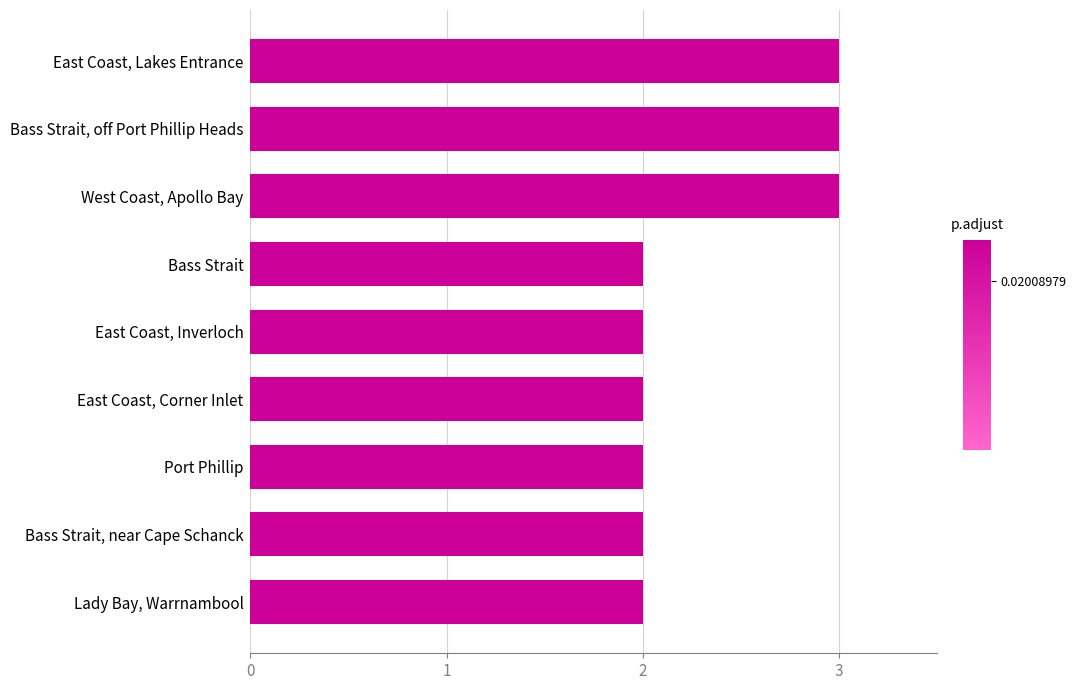

What is the greatest value displayed?

3